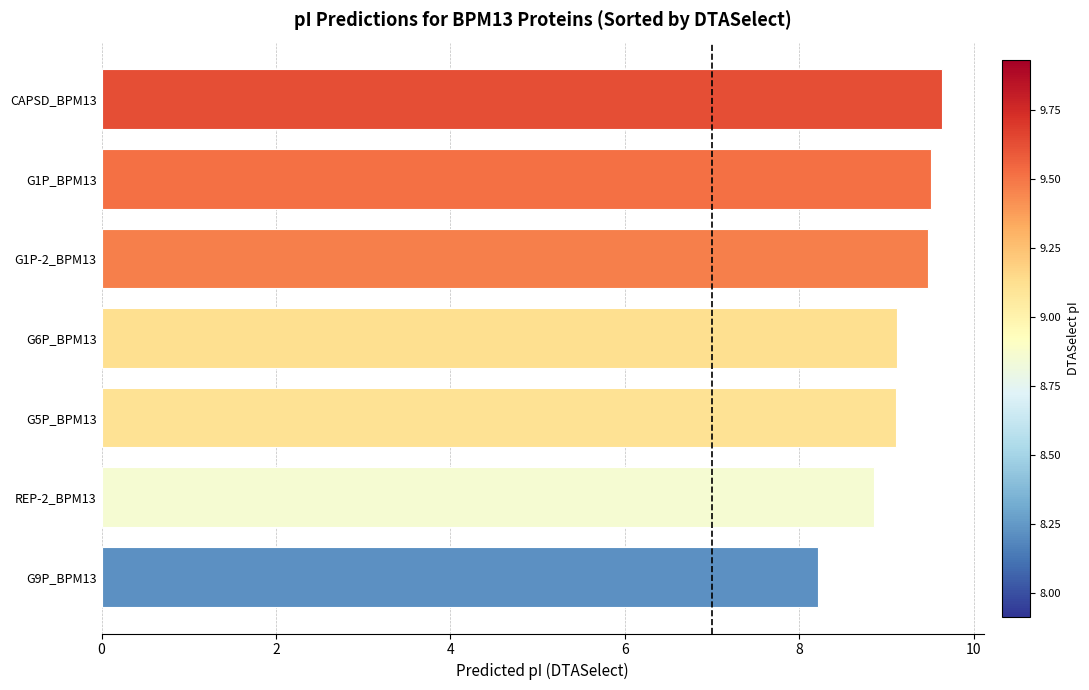

Reading bottom to top, transcribe all the data shown in this chart.

8.2	8.9	9.1	9.1	9.5	9.5	9.6